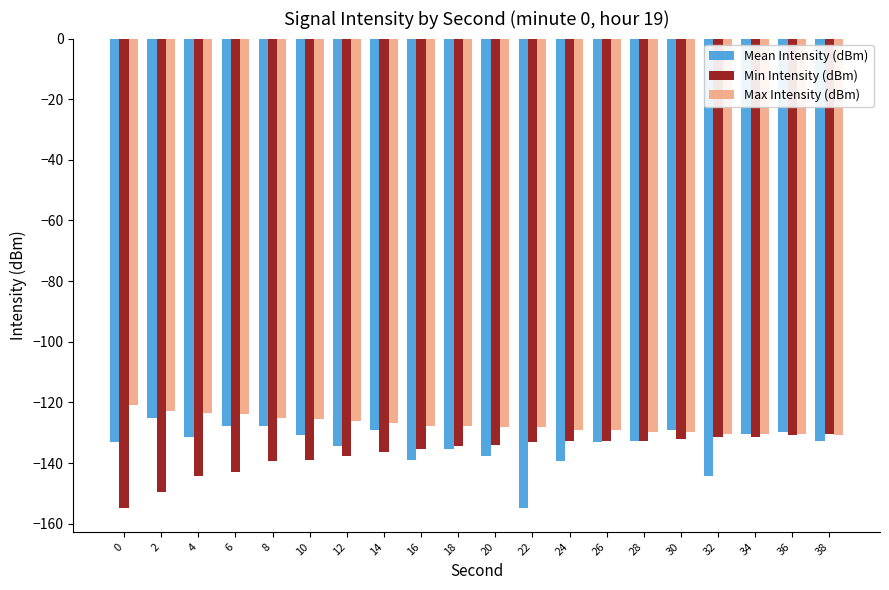

What is the value of the Max Intensity (dBm) bar at the 15th from the left?

-129.9